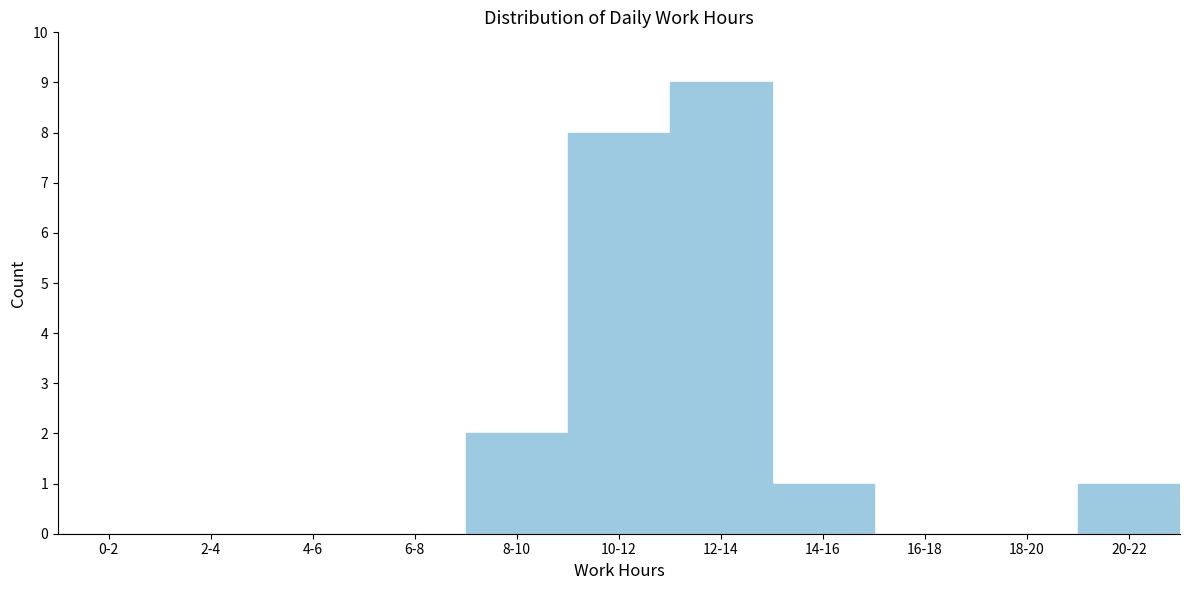

Reading left to right, what are all the values shown in this chart?

0-2=0	2-4=0	4-6=0	6-8=0	8-10=2	10-12=8	12-14=9	14-16=1	16-18=0	18-20=0	20-22=1